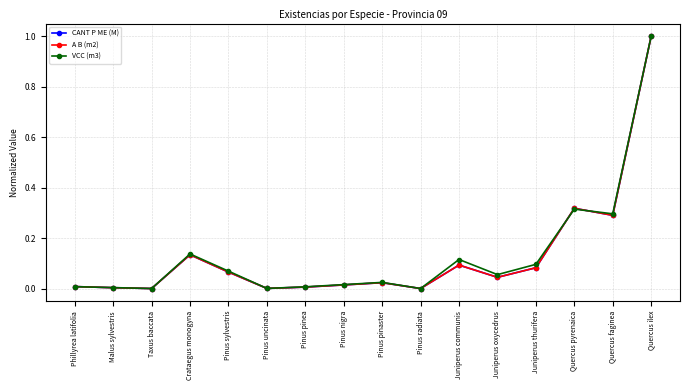

What is the label of the 4th point from the left?

Crataegus monogyna